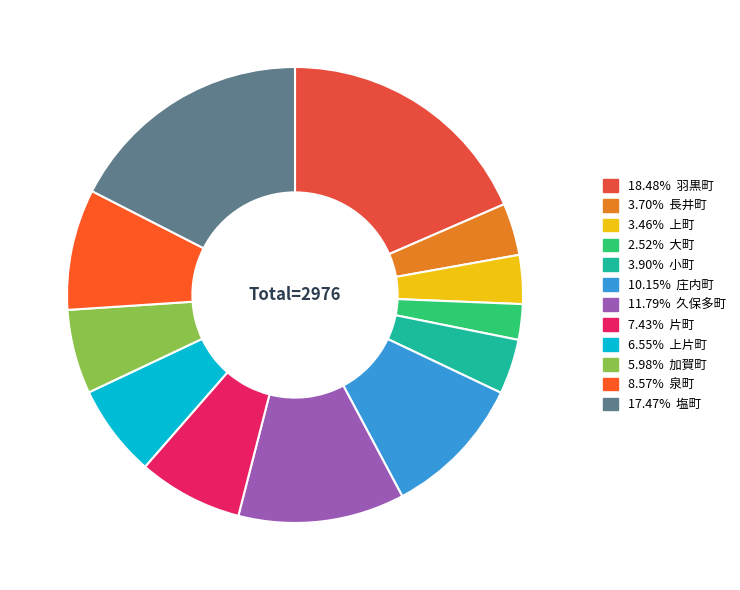

Is there a majority slice in this chart?

No